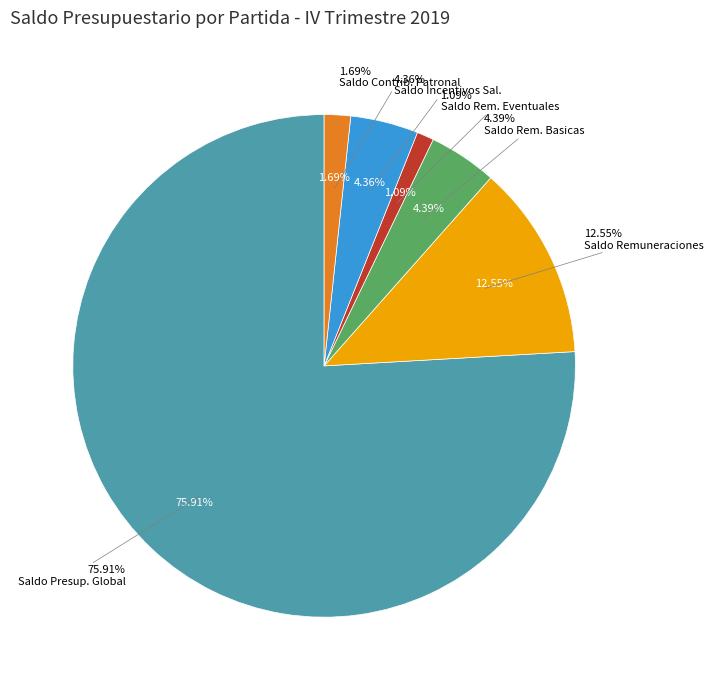

How many segments does this pie chart have?

5